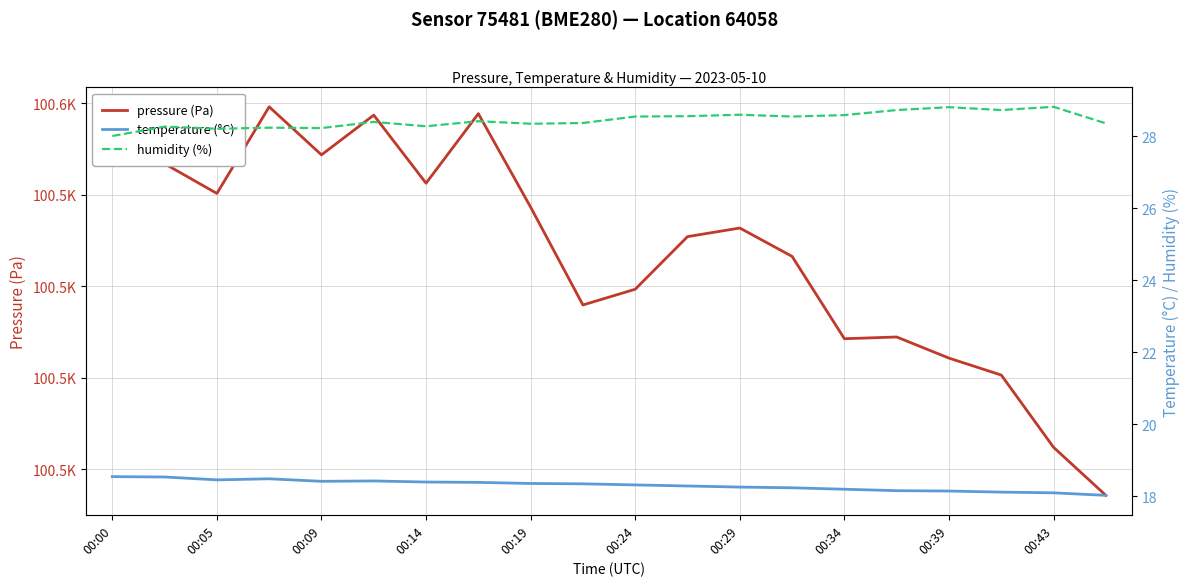

In humidity (%), how many points are lower than both neighbors (excluding endpoints)?

6